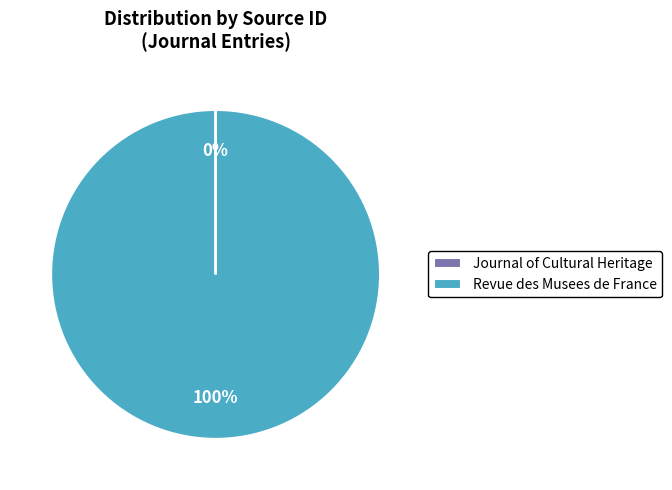

To the nearest percent, what is the average slice percentage?

50%